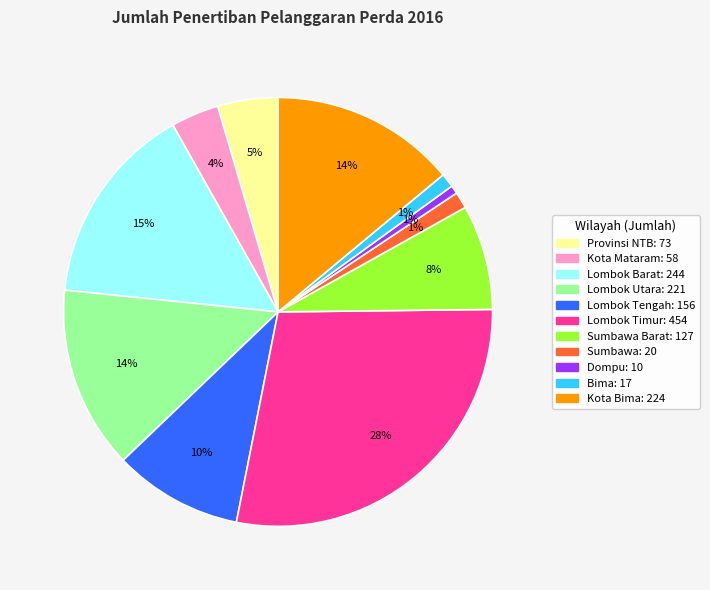

To the nearest percent, what is the average slice percentage?

9%